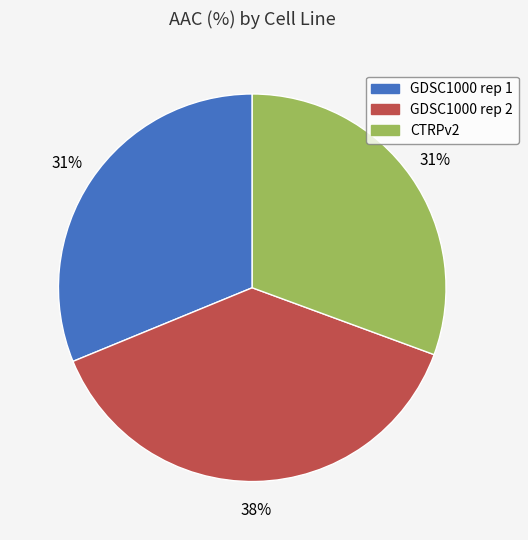

How many segments does this pie chart have?

3